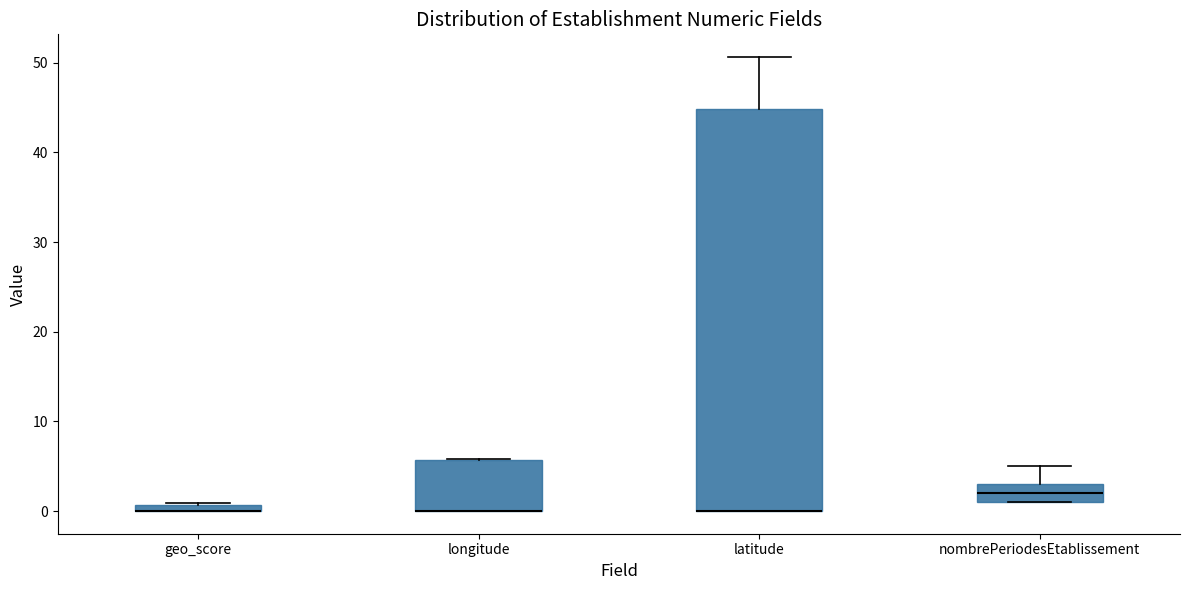

Comparing the boxes themselves (not the whiskers), which one is the tallest?

latitude